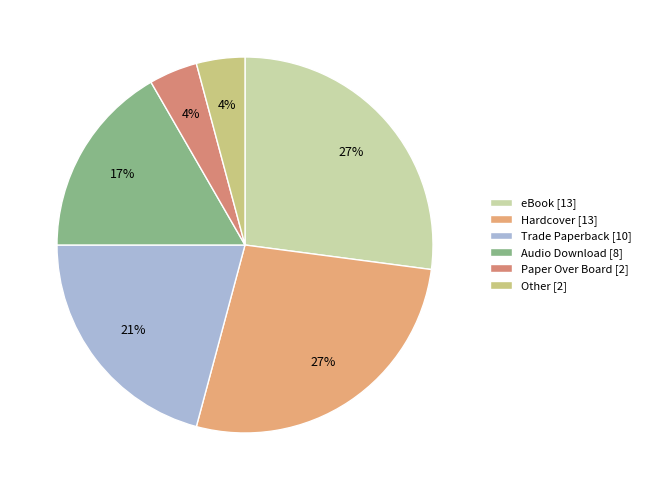

Count the number of slices in the pie.

6